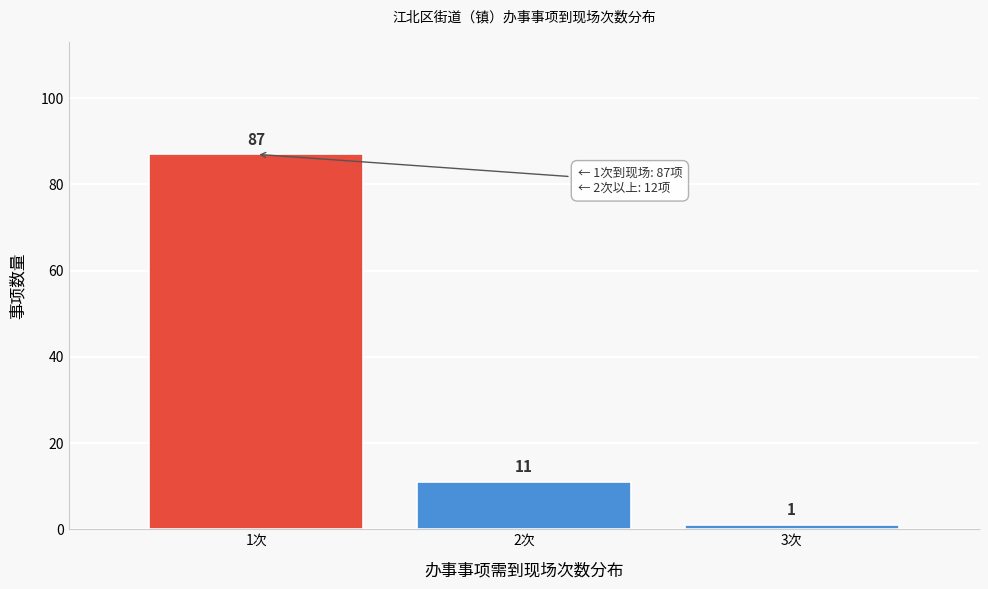

Reading left to right, extract all data points from this chart.

87	11	1